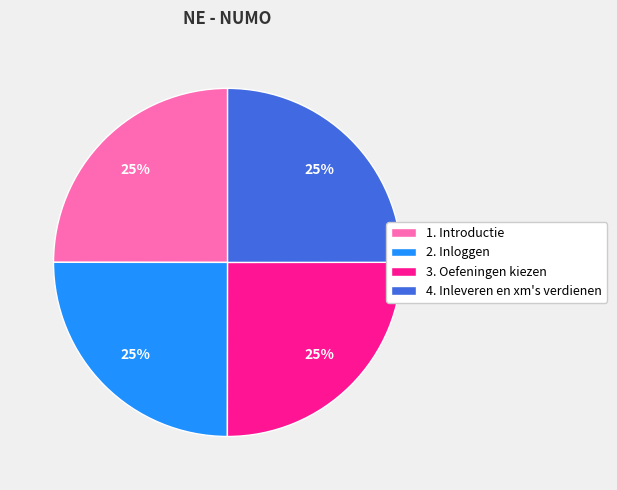

Approximately how many times larger is the value at 3. Oefeningen kiezen compared to 2. Inloggen?

1.0